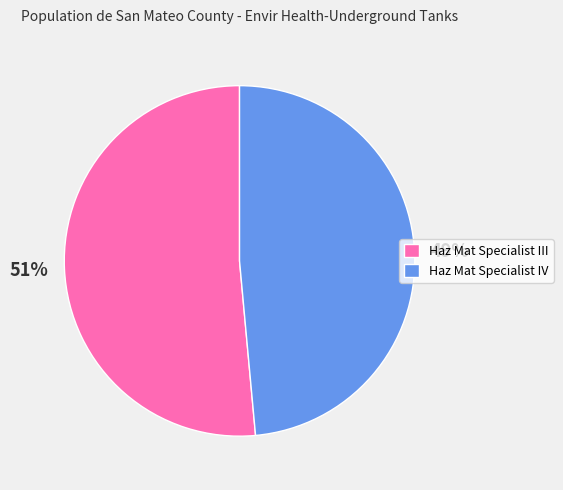

Rank the categories by value from lowest to highest.

Haz Mat Specialist IV, Haz Mat Specialist III